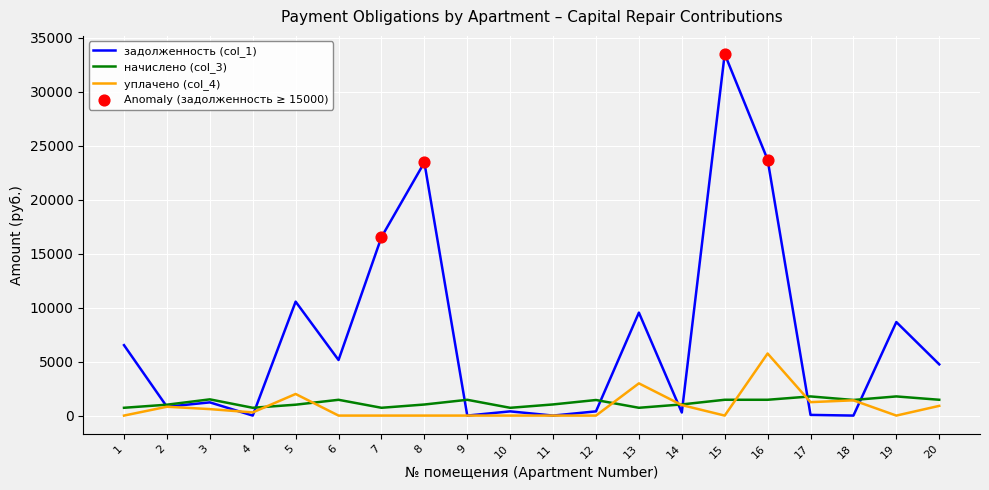

Which series has the widest spread of values?

задолженность (col_1)